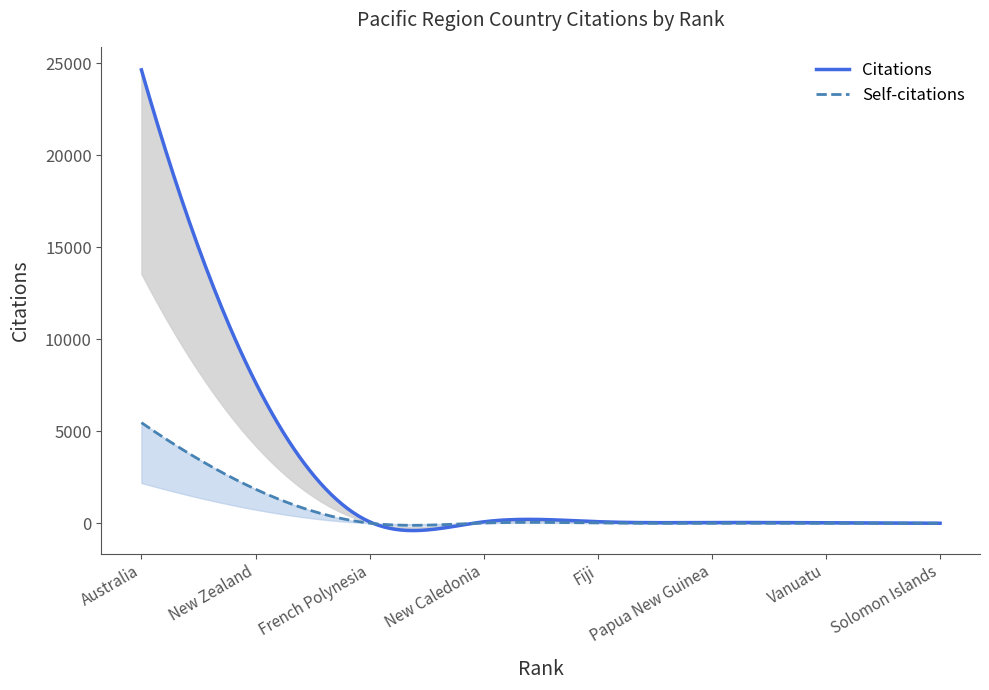

What is the greatest value displayed?

24633